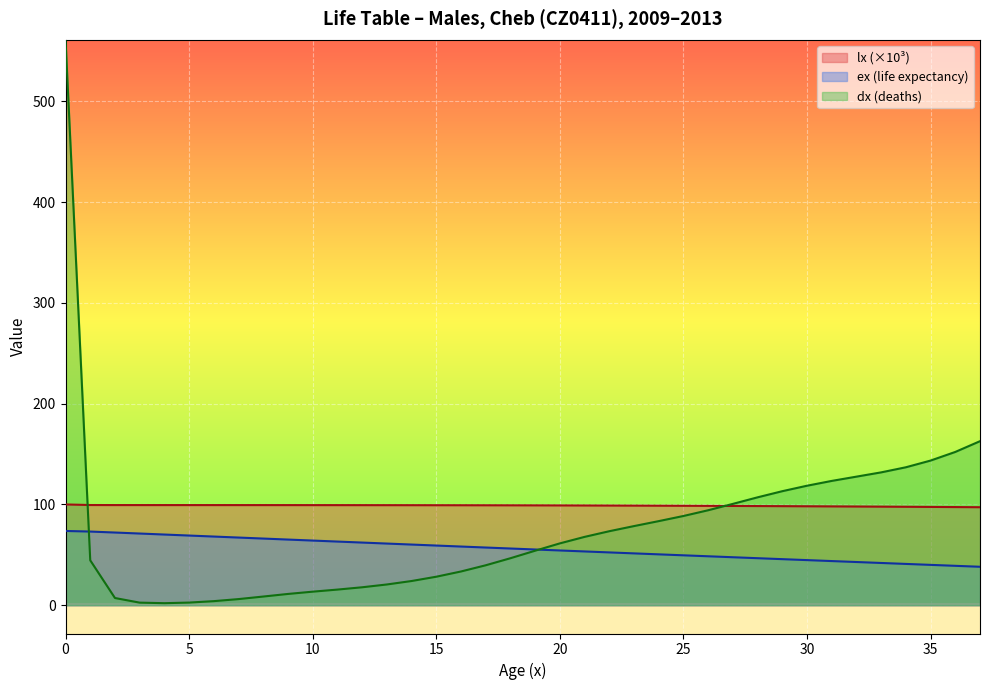

Rank the series by their average value, from highest to lowest.

lx (×10³), dx (deaths), ex (life expectancy)